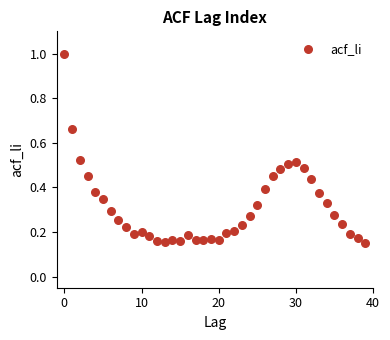

What is the range of Y values (max minus min)?

0.8